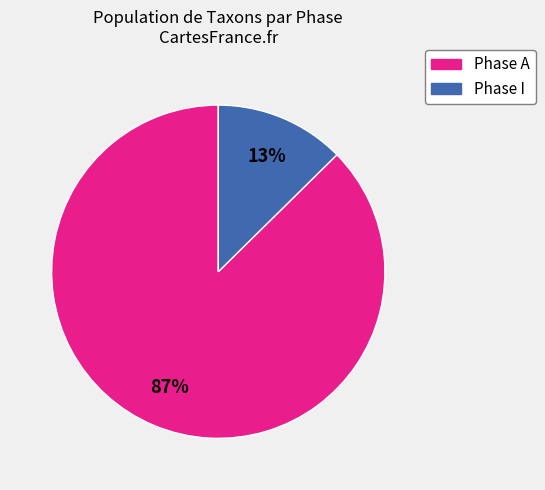

To the nearest percent, what is the average slice percentage?

50%